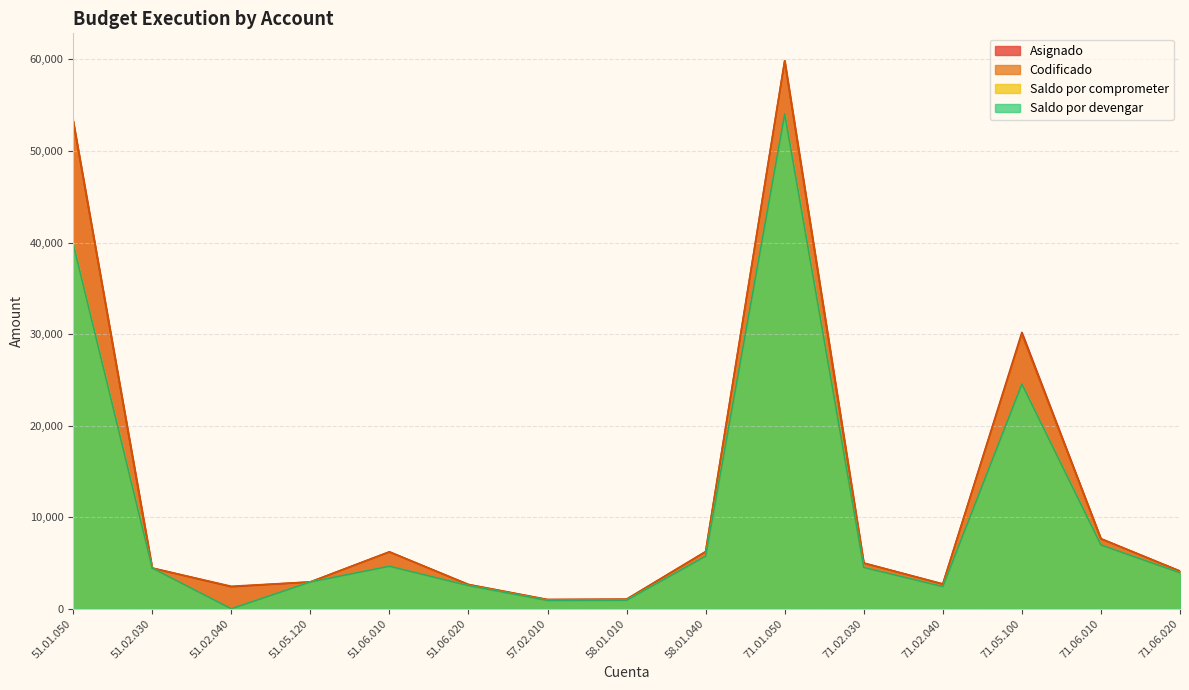

The value of Codificado at 51.01.050 is 19642.8. True or false?

False